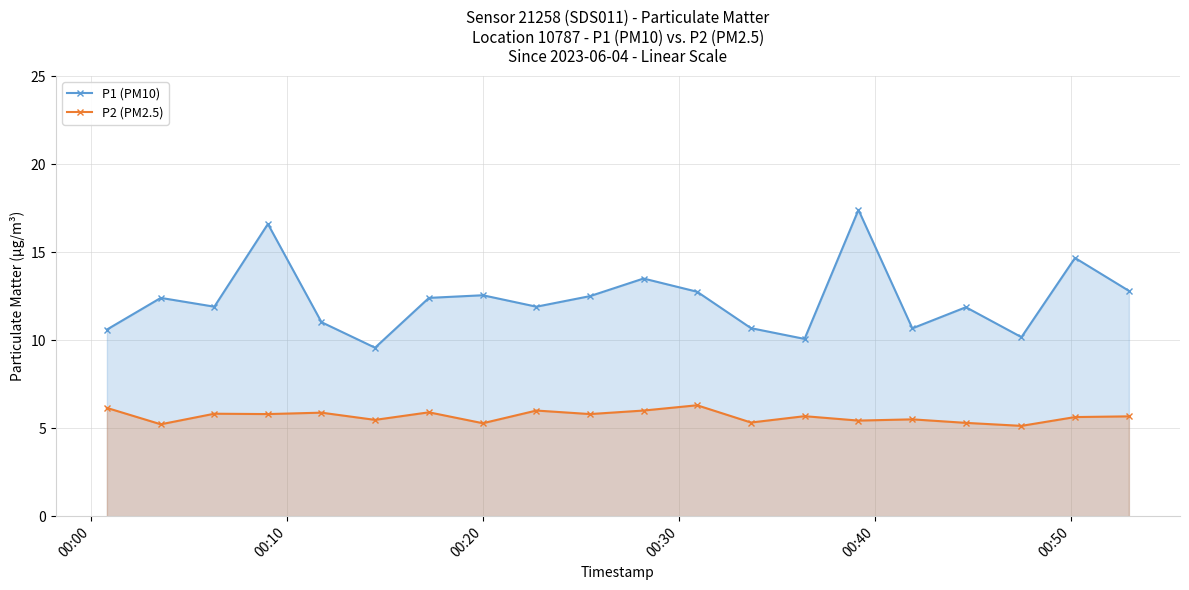

Which series has the widest spread of values?

P1 (PM10)